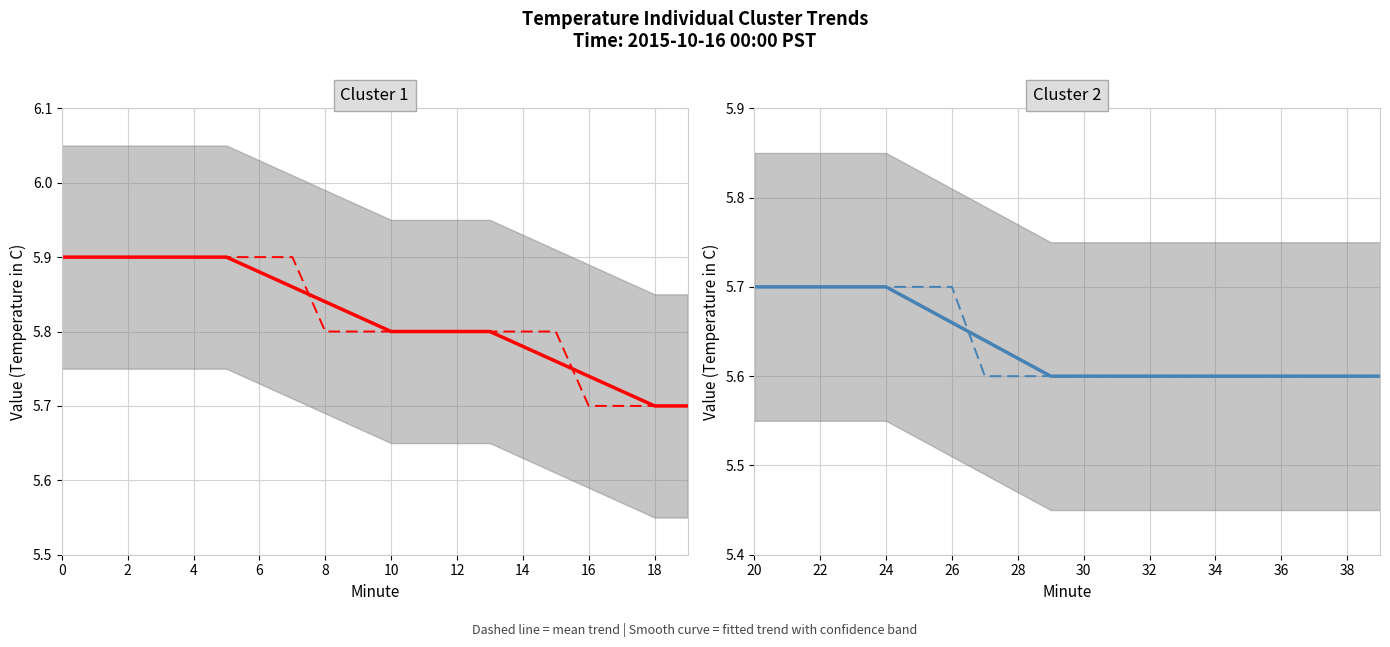

Is it true that Mean trend equals 8.6 at 32?

False